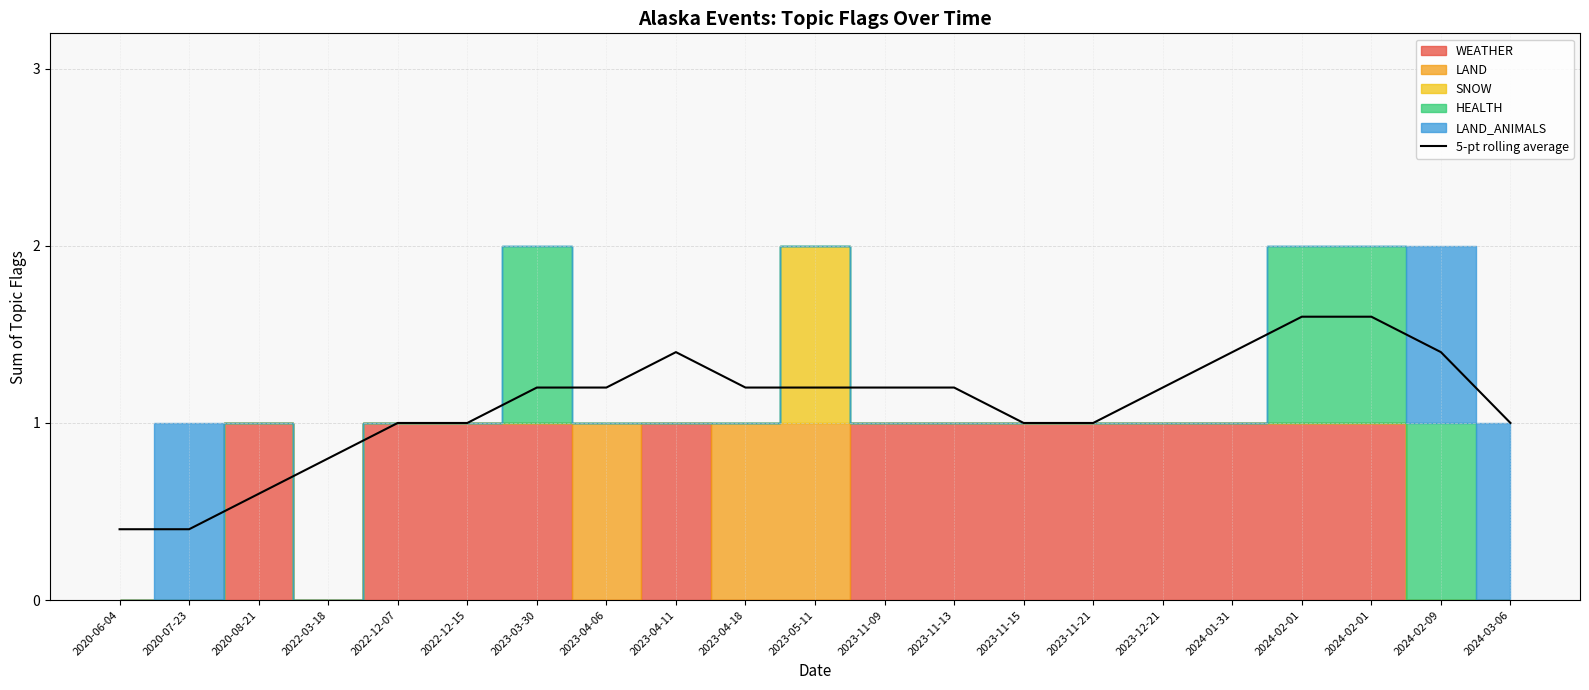

Which has a higher value, 2024-01-31 or 2023-11-15?

2024-01-31